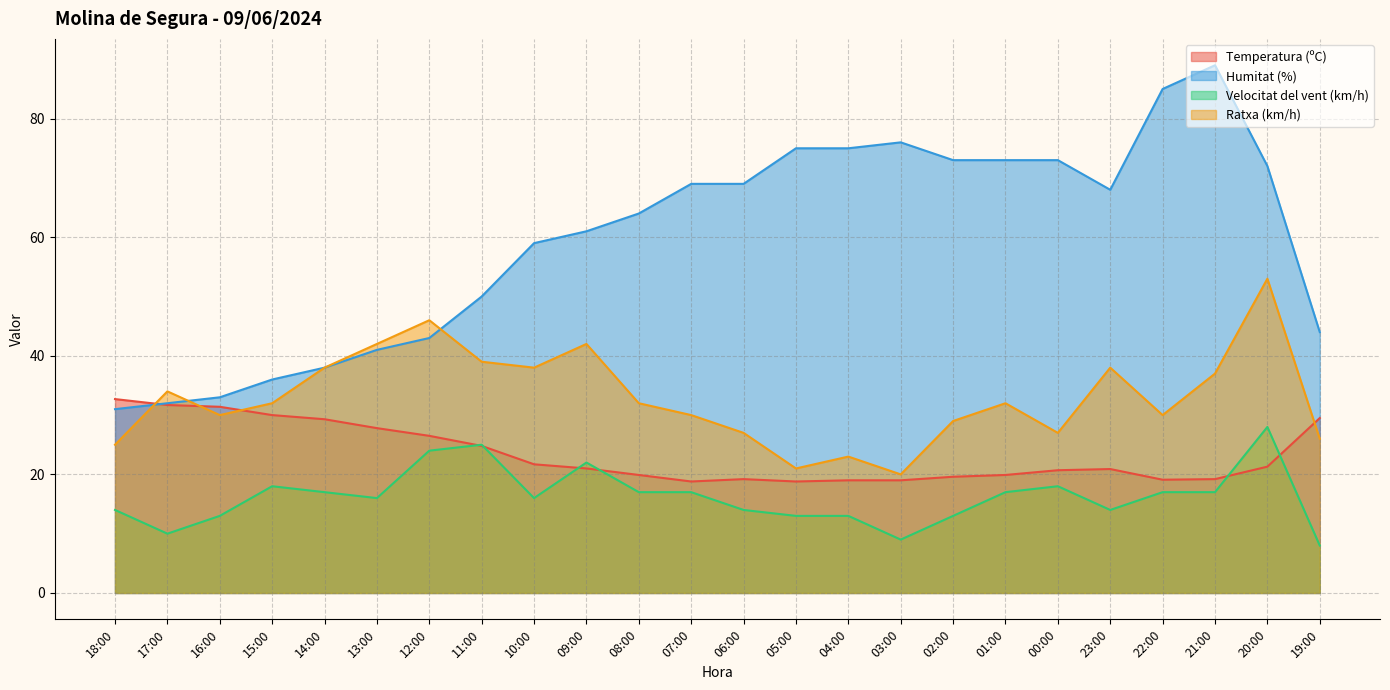

True or false: Ratxa (km/h) and Temperatura (ºC) cross at least once.

True